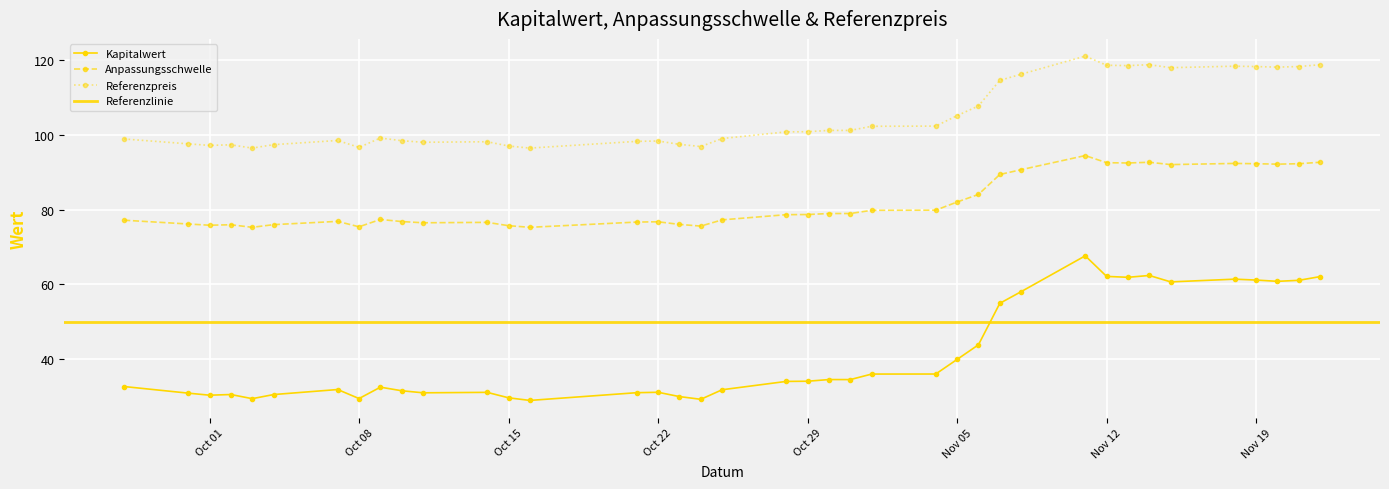

True or false: Kapitalwert has more than 2 interior local peaks.

True